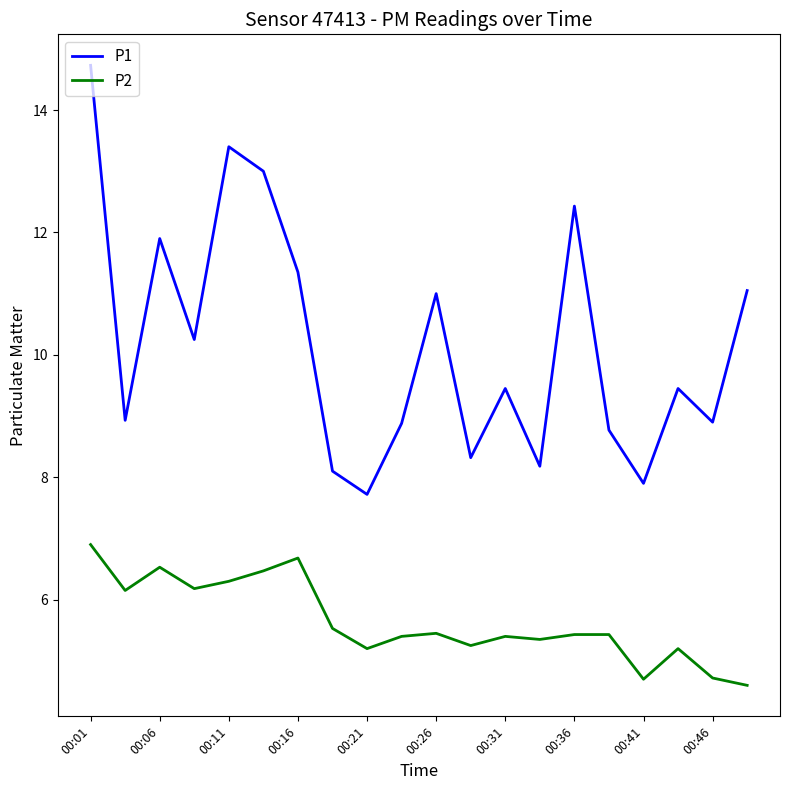

Does the chart have visible grid lines?

No